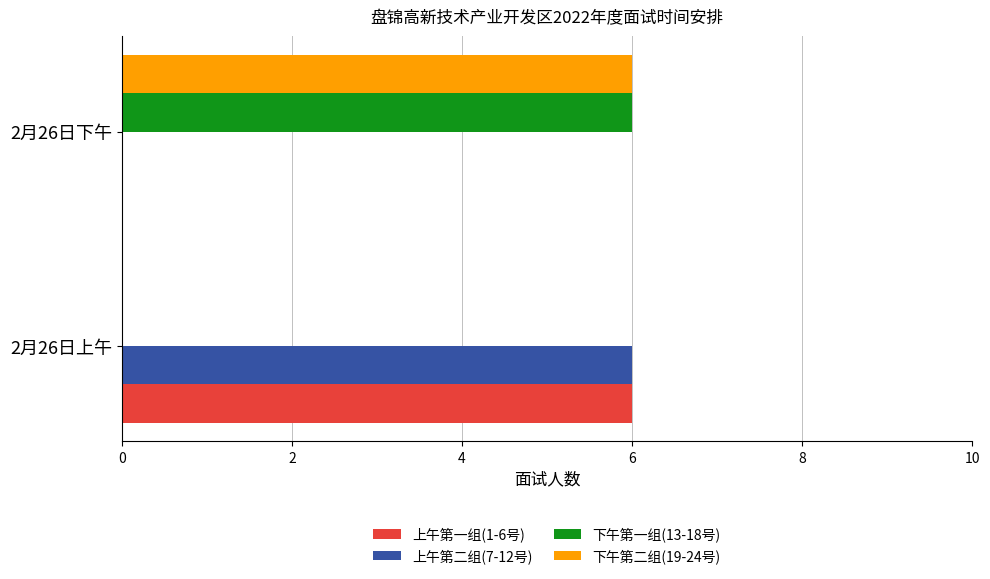

What are all the series names shown in the legend?

上午第一组(1-6号), 上午第二组(7-12号), 下午第一组(13-18号), 下午第二组(19-24号)